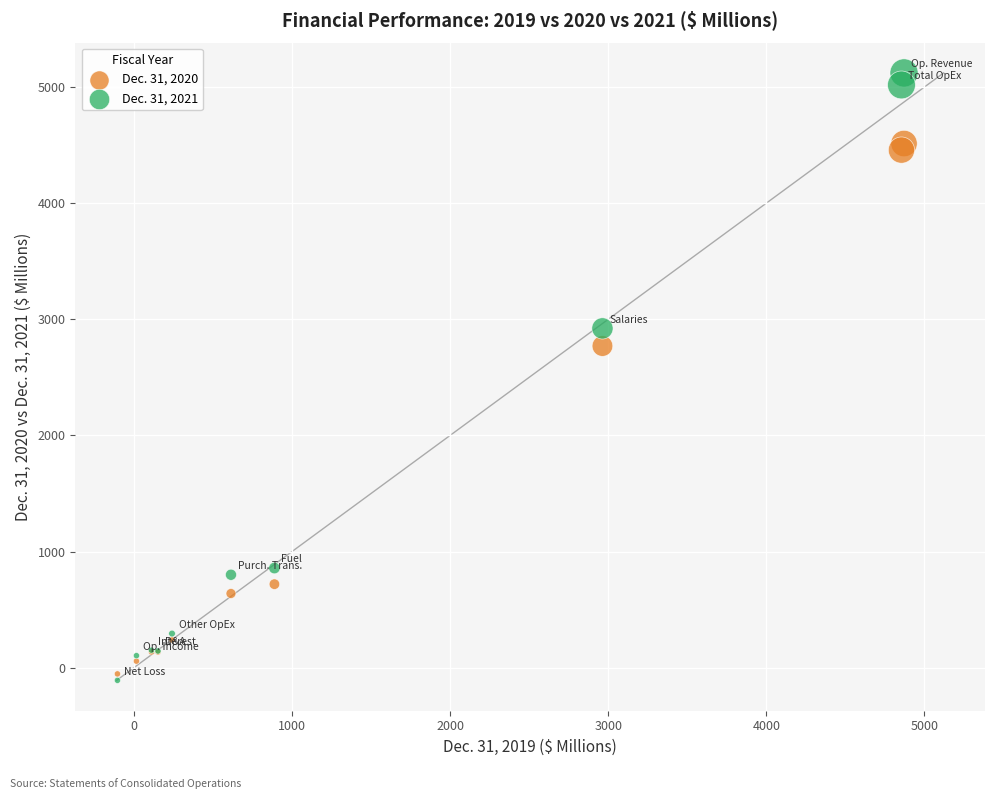

What are all the series names shown in the legend?

Dec. 31, 2020, Dec. 31, 2021